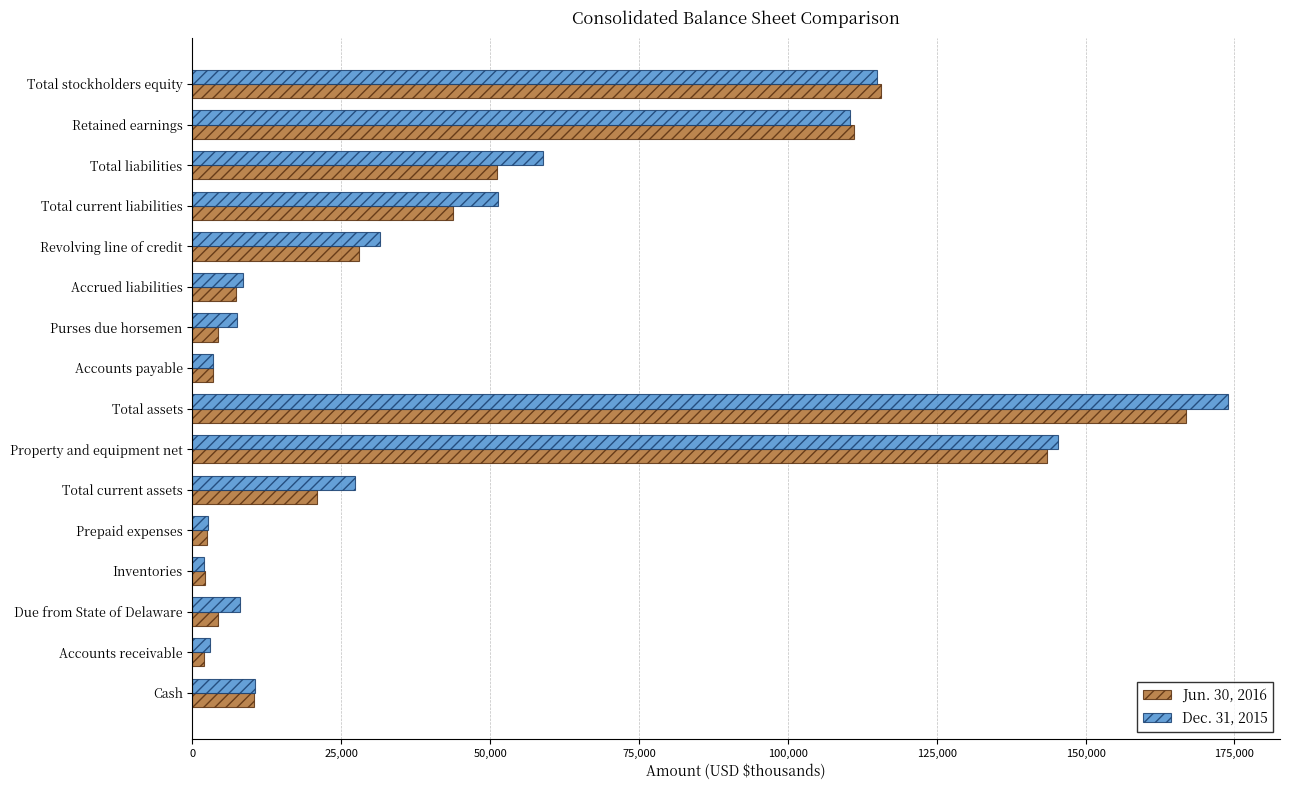

True or false: Jun. 30, 2016 has a value of 51144 at Total liabilities.

True